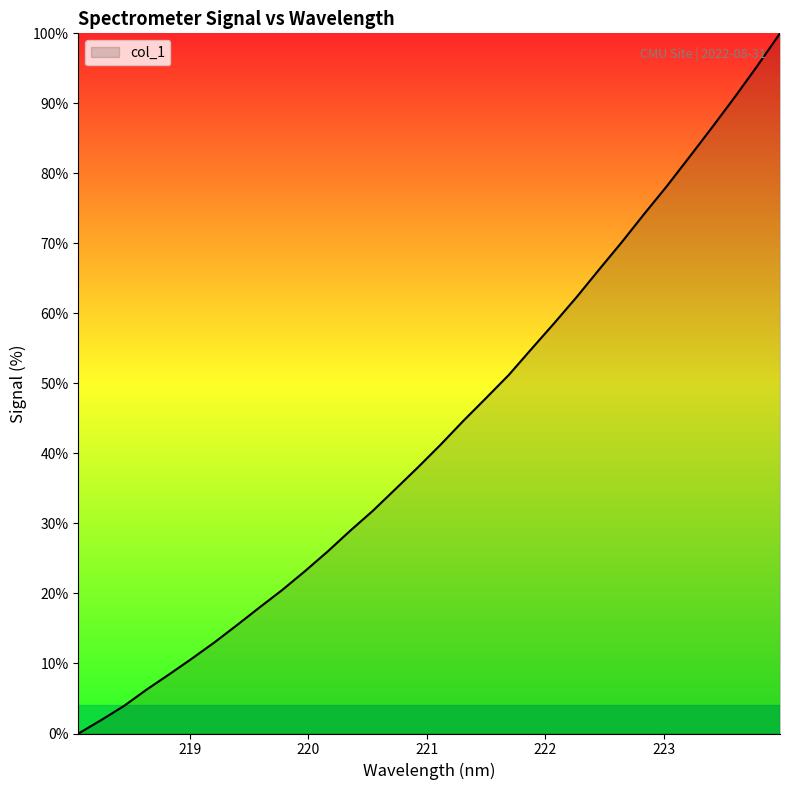

What is the maximum value shown in the chart?

100.0